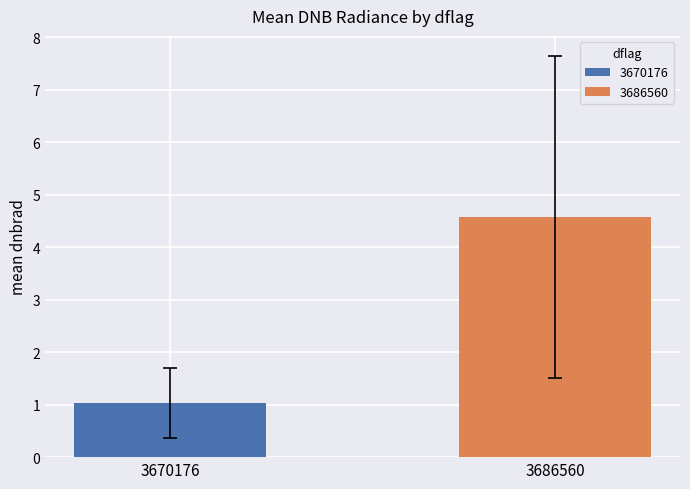

What is the maximum value shown in the chart?

4.6